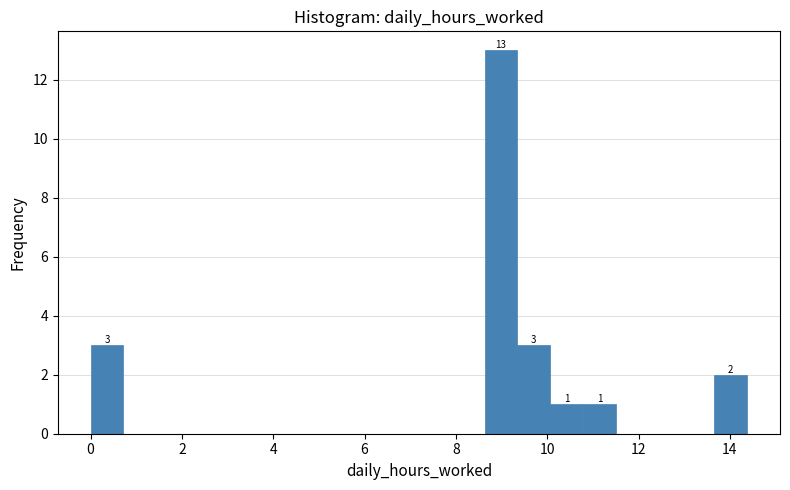

Around what value on the x-axis is the tallest bar? Give the approximate position of its centre, as read against the axis.

9.0